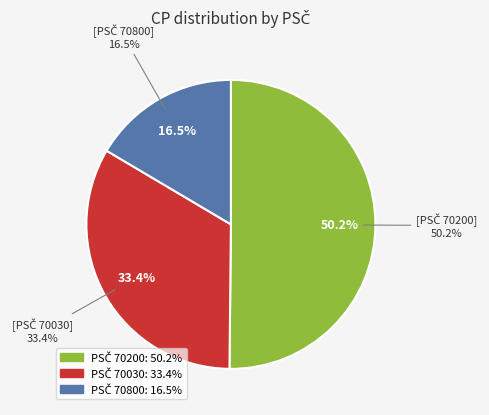

The 70200 slice represents 1% of the pie. True or false?

False